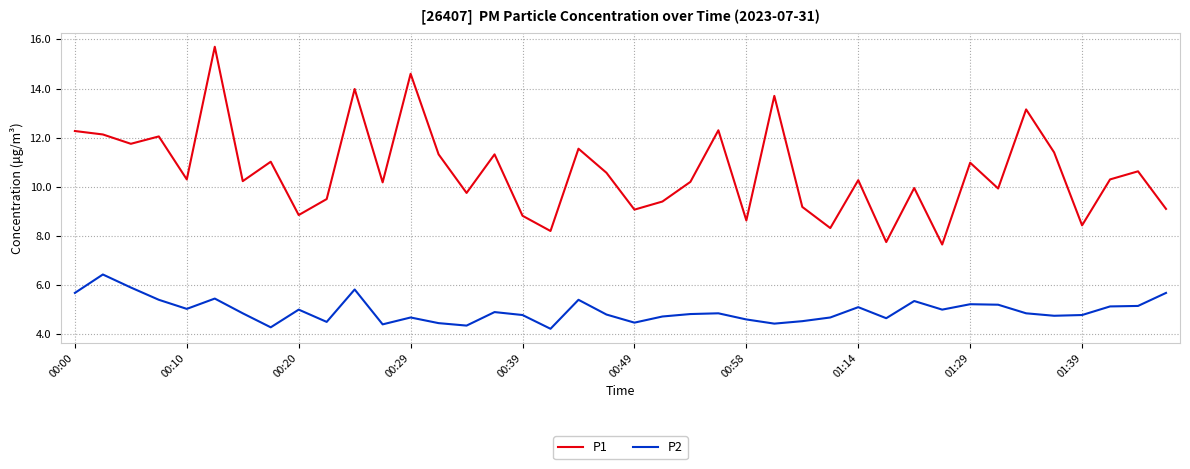

Which series has the largest range (max minus min)?

P1